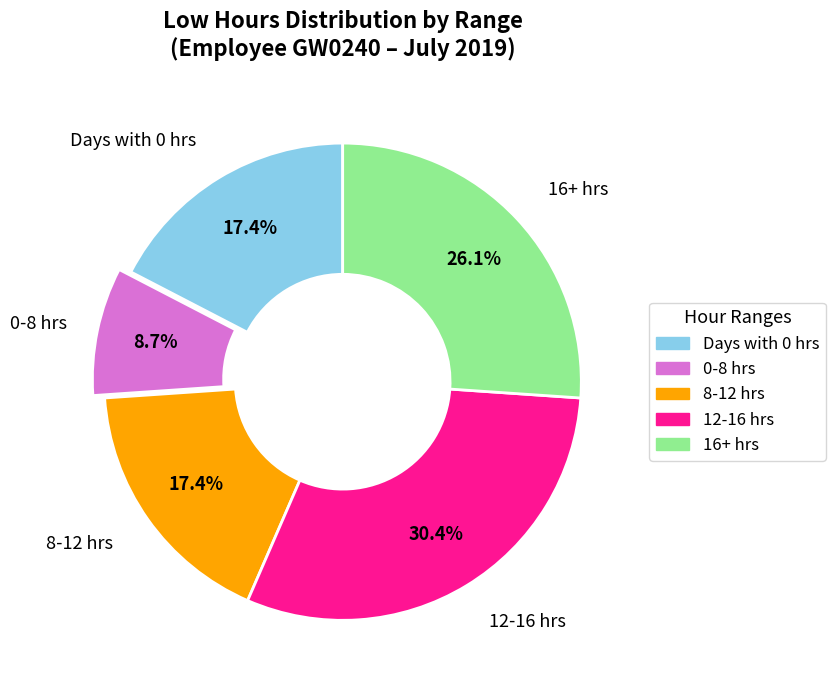

Does any single category account for the majority?

No